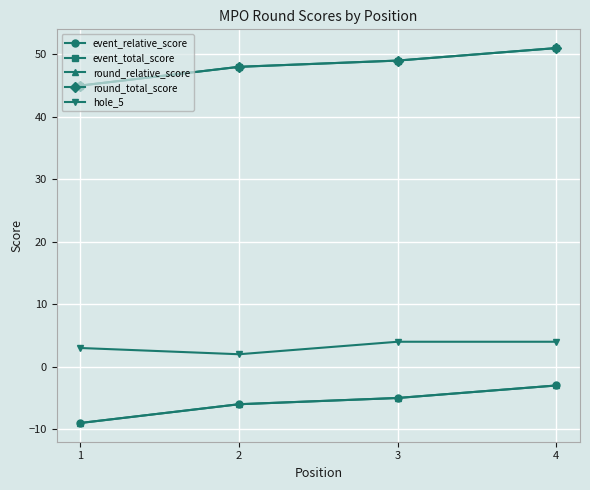

Is this an area chart (filled region under the line)?

No